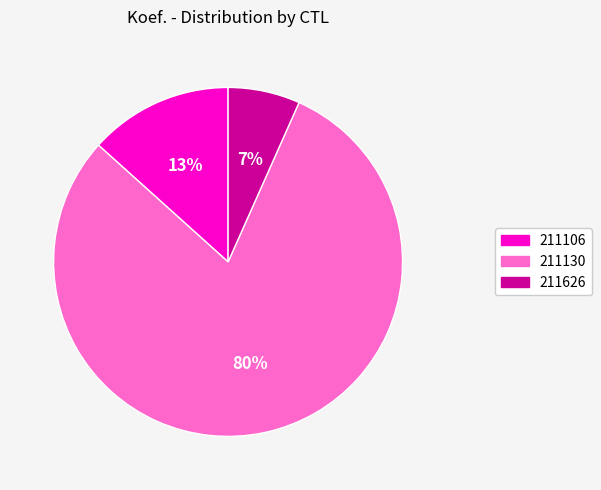

True or false: 211106 accounts for 13% of the total.

True